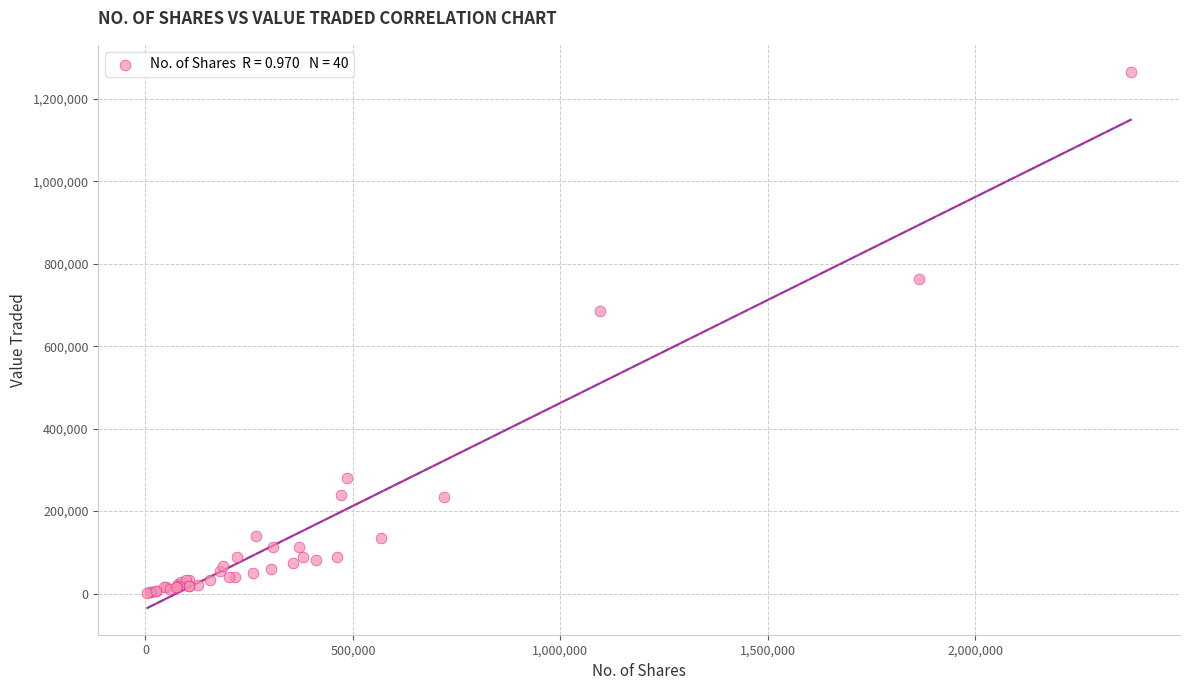

What Y value in the scatter plot is closest to 633816?

685473